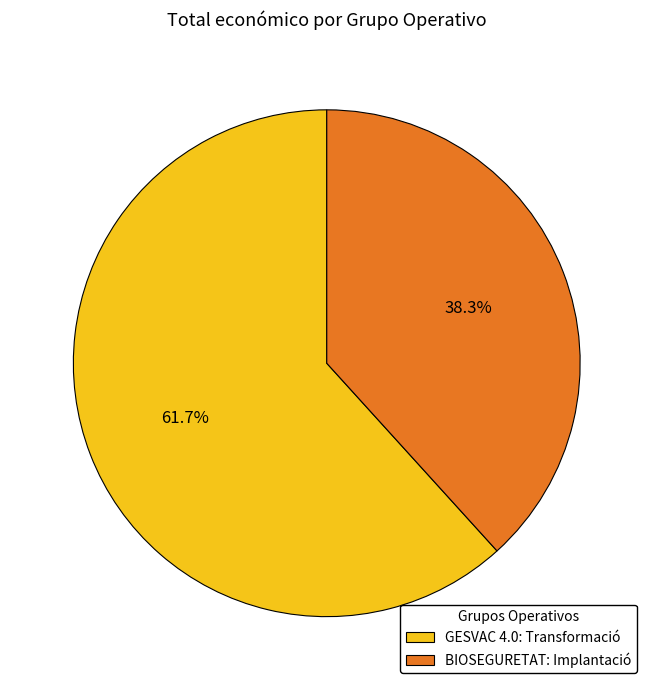

Is it true that GESVAC 4.0: Transformació is 74% of the pie?

False